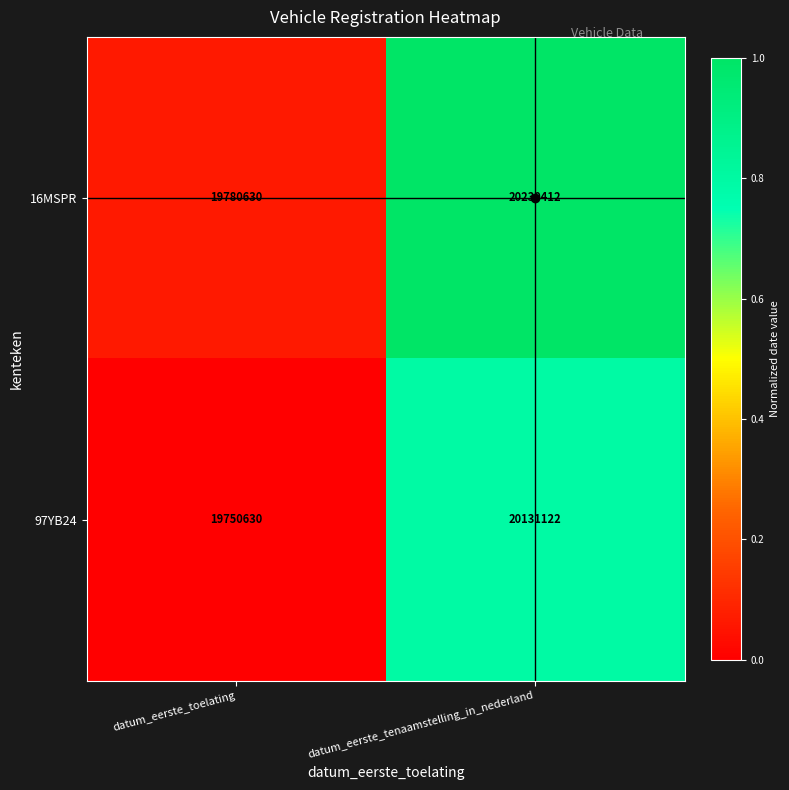

The 16MSPR series shows 32957236 at datum_eerste_tenaamstelling_in_nederland. True or false?

False